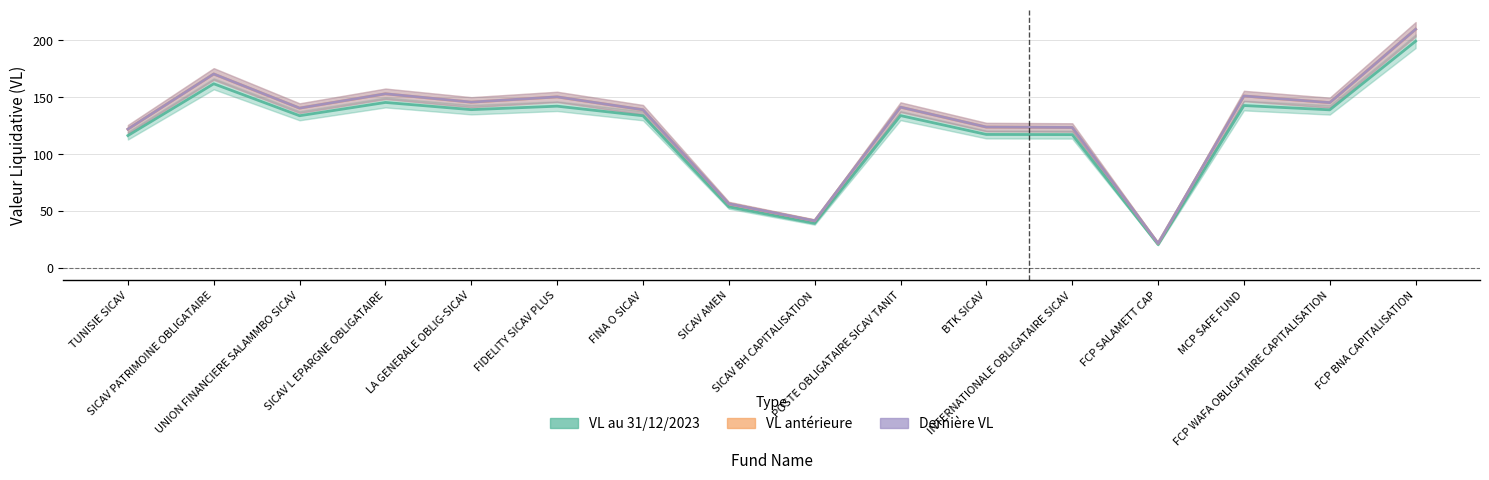

What are all the series names shown in the legend?

VL au 31/12/2023, VL anterieure, Derniere VL